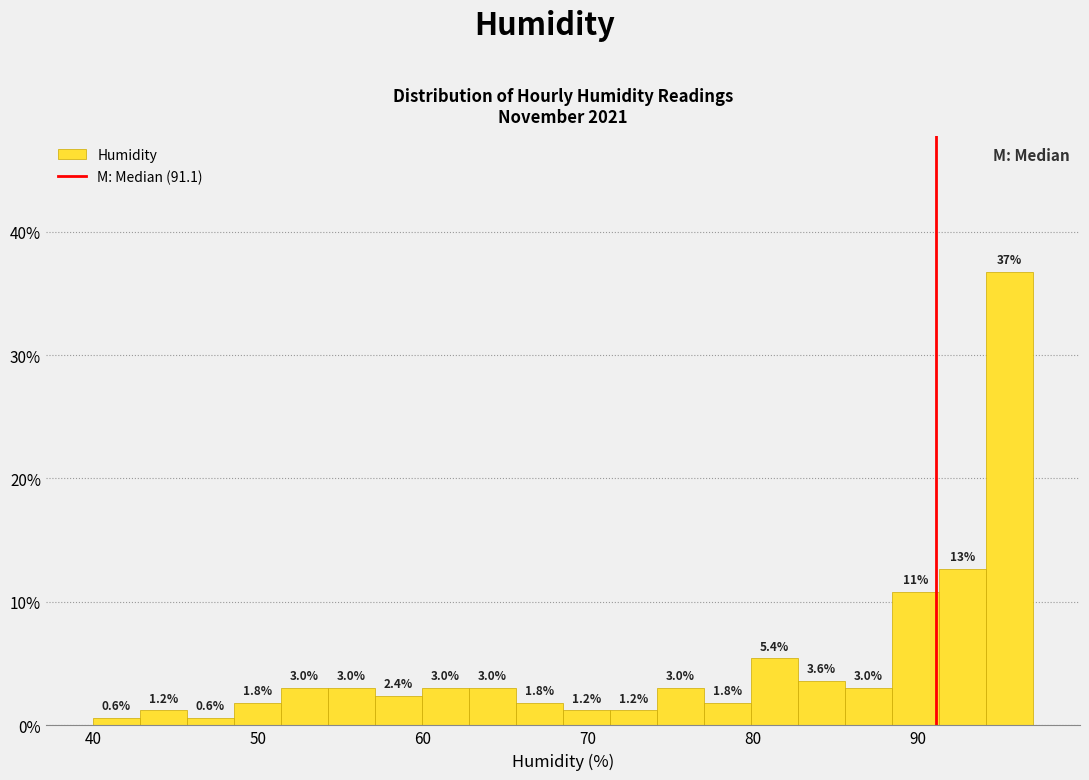

Read against the x-axis, roughly where is the centre of the tallest bar?

96